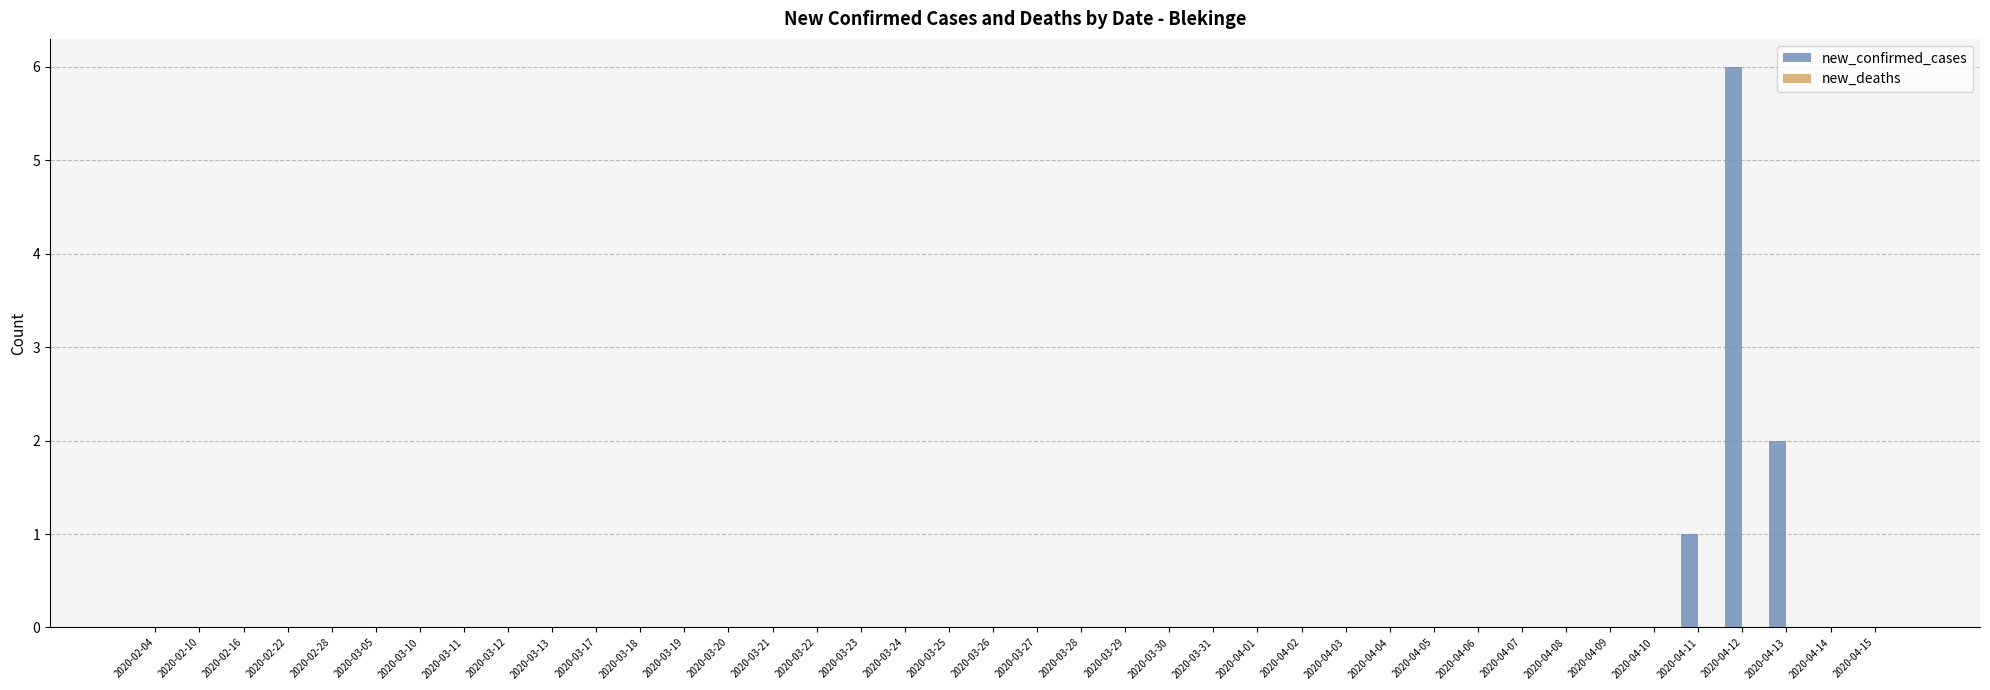

What is the change in value from 2020-03-22 to 2020-04-11?

+1